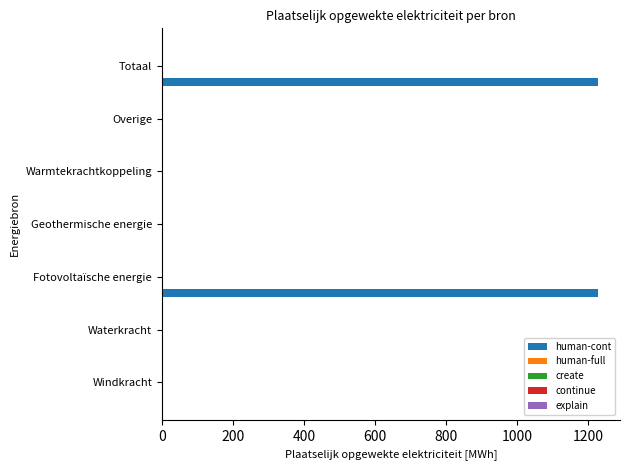

Are the bars grouped side by side (vs. stacked)?

No